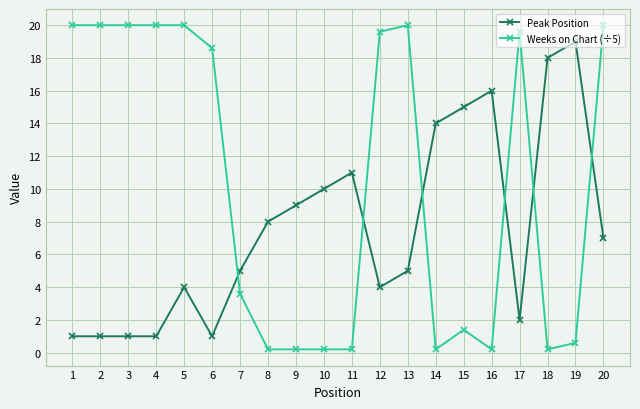

What is the highest value of the Peak Position series?

19.0